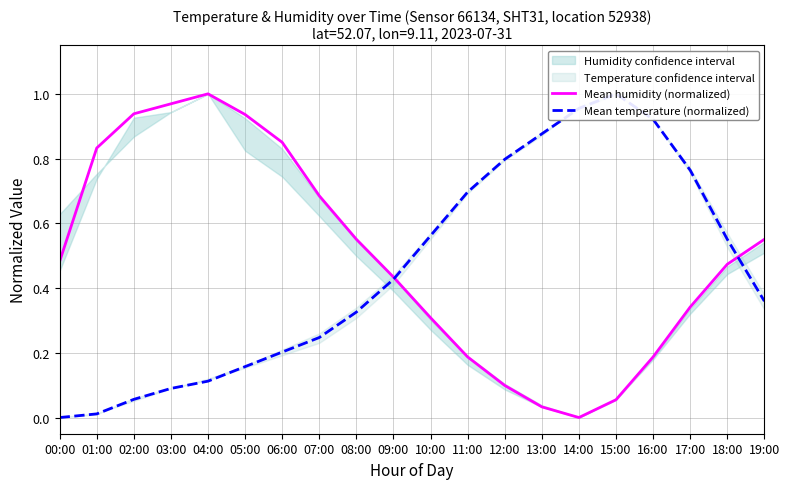

Rank the series by their average value, from highest to lowest.

Mean humidity (normalized), Mean temperature (normalized)